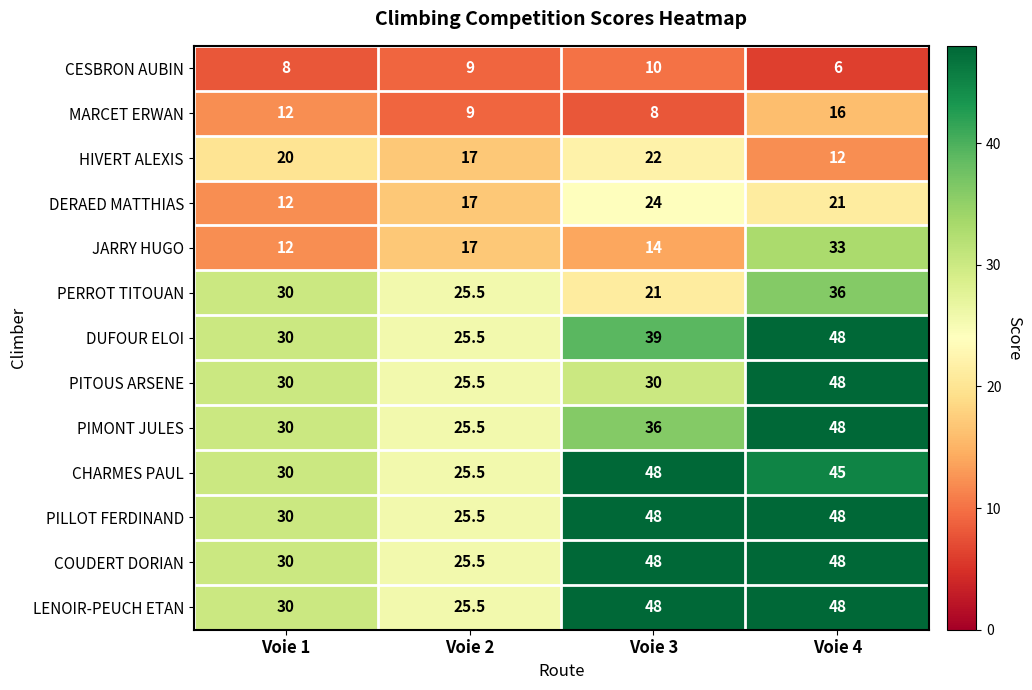

At how many categories does at least one series exceed 41?

2